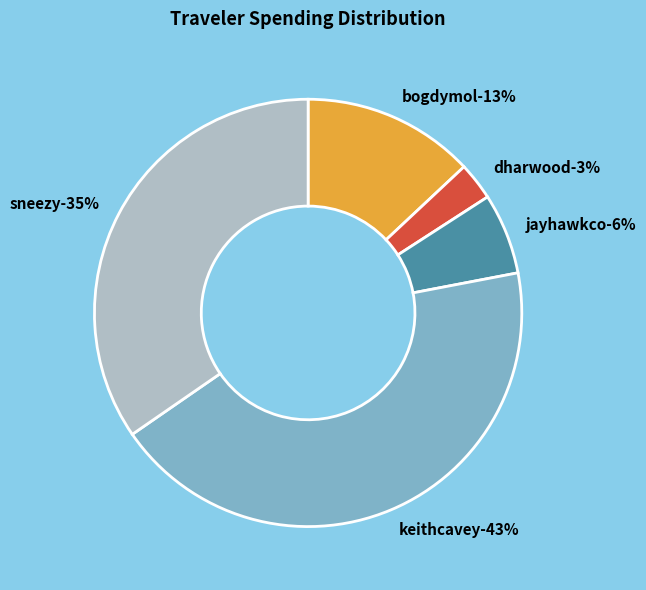

How many segments does this pie chart have?

5